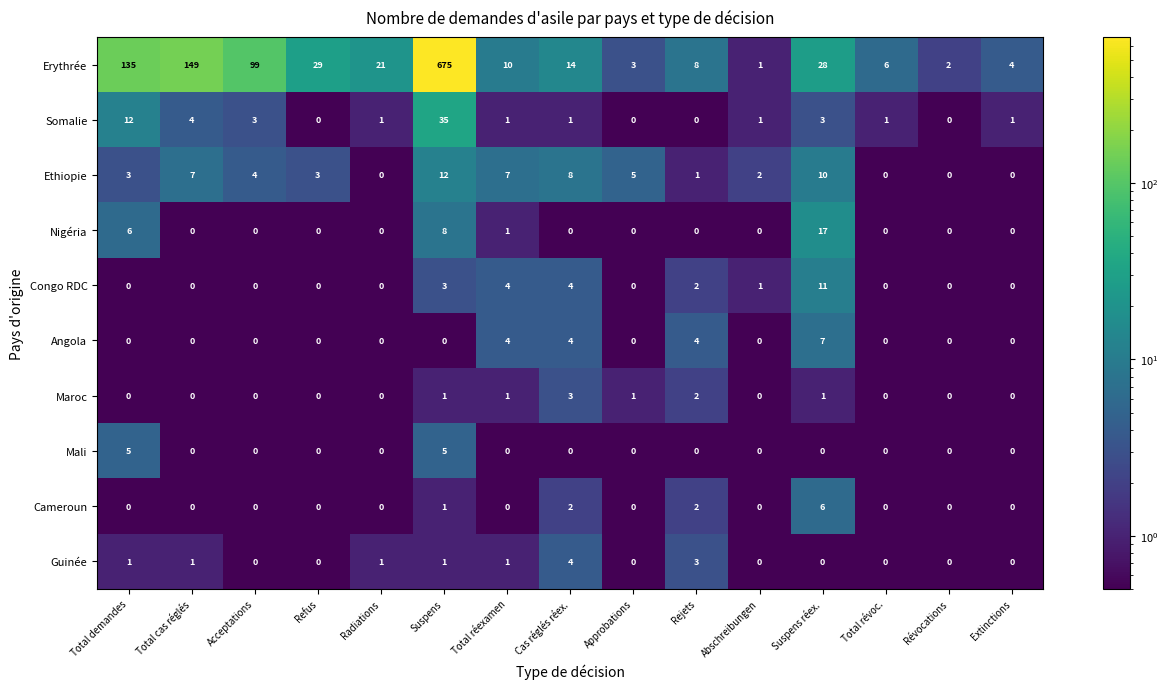

What is the greatest value displayed?

675